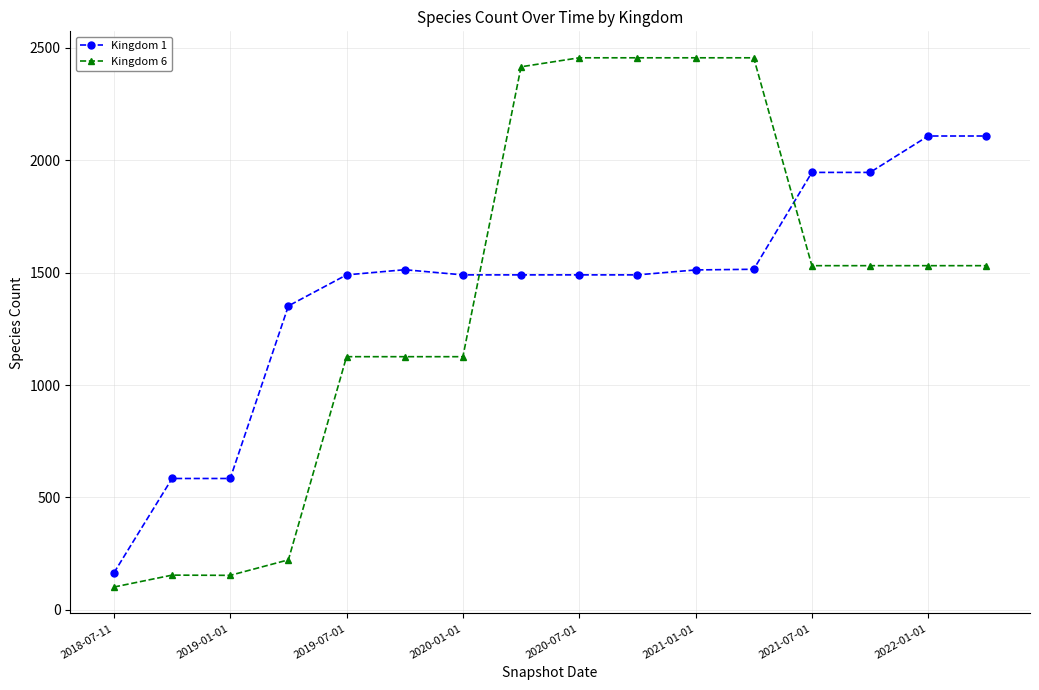

What is the lowest value of the Kingdom 1 series?

164